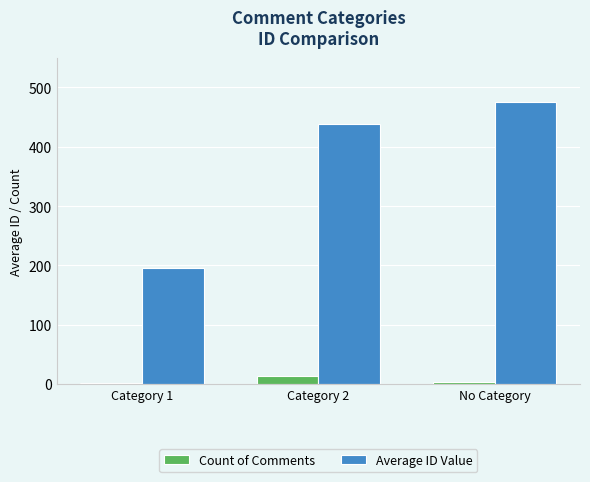

What is the greatest value displayed?

476